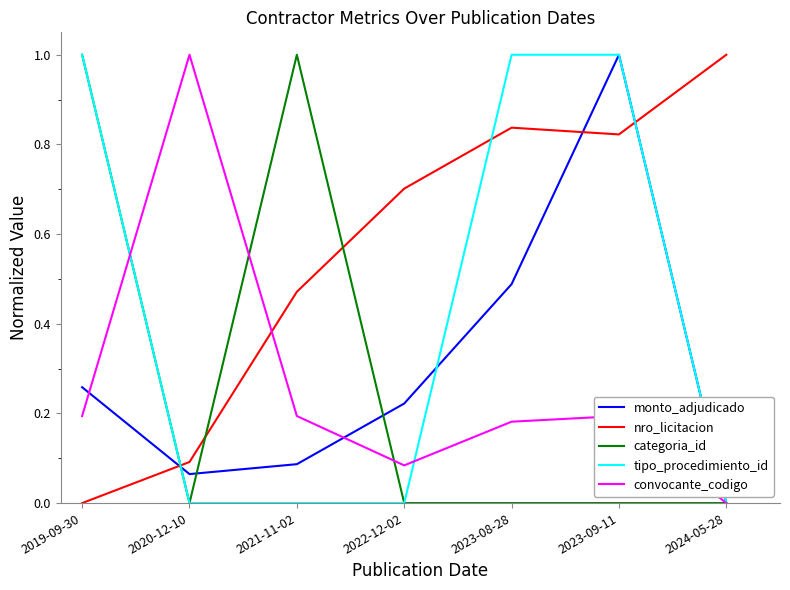

The value of categoria_id at 2023-09-11 is 0.5. True or false?

False